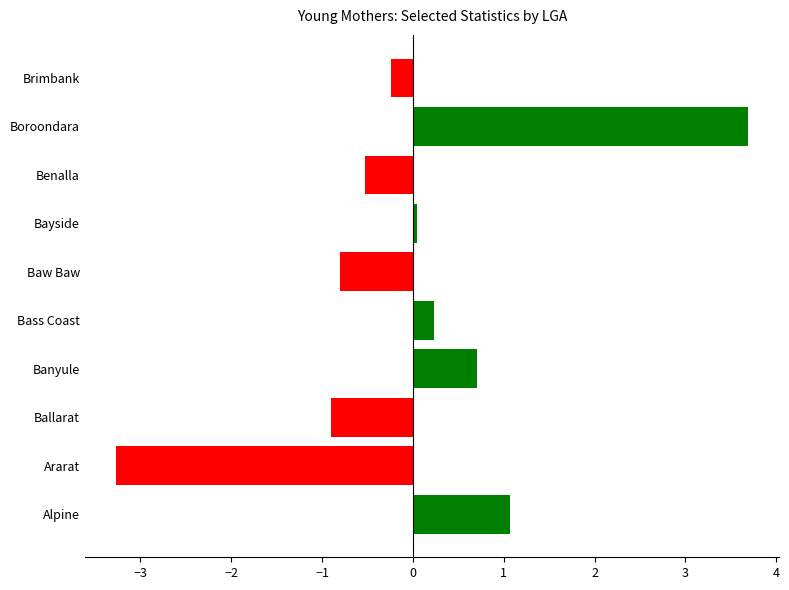

At which category does the chart reach its peak across all series?

Boroondara